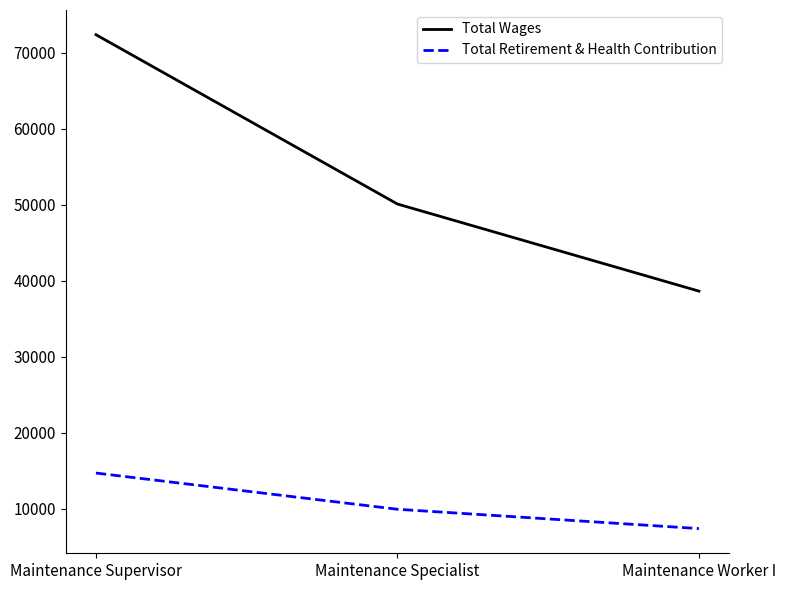

Count the number of categories in the chart.

3